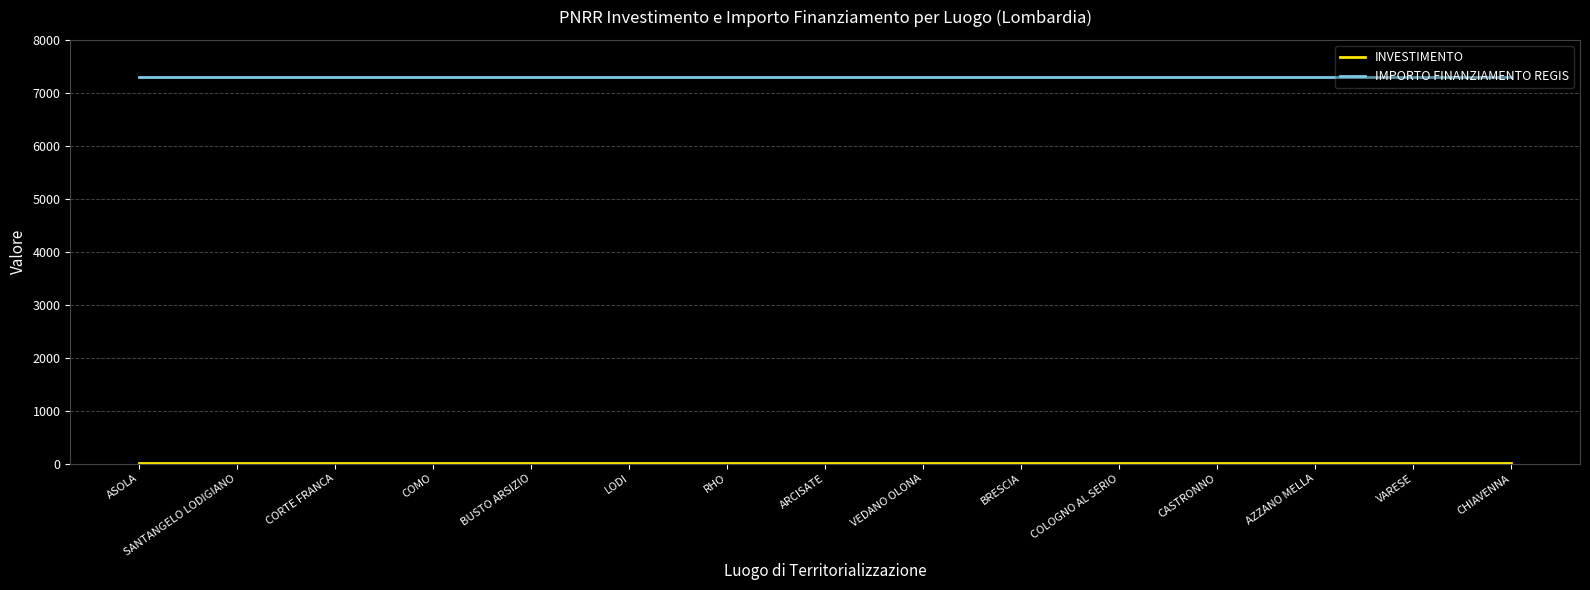

True or false: IMPORTO FINANZIAMENTO REGIS has a value of 7301.0 at BUSTO ARSIZIO.

True